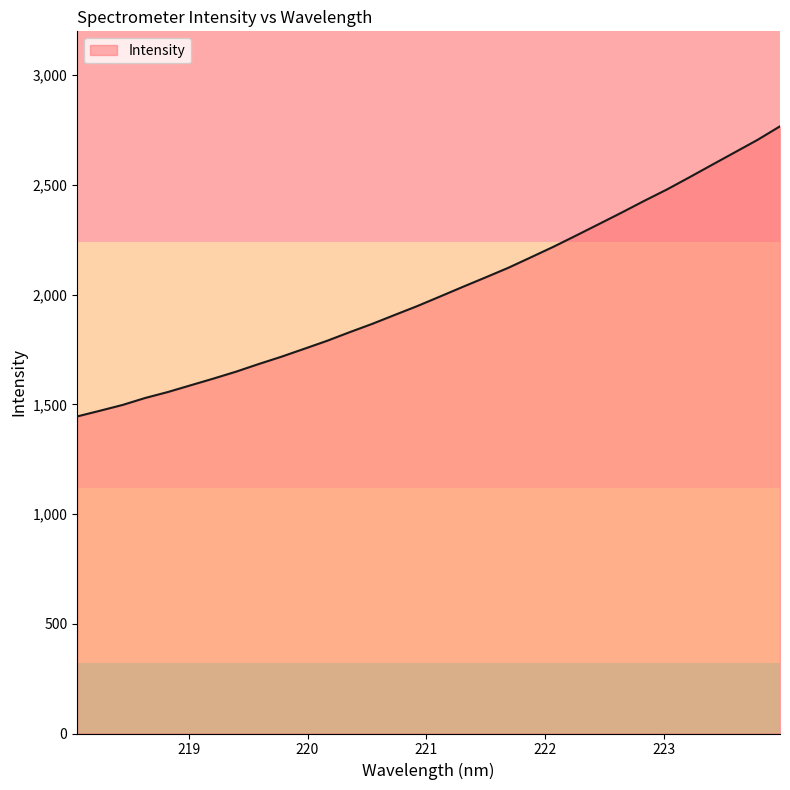

What is the smallest value displayed?

1444.9